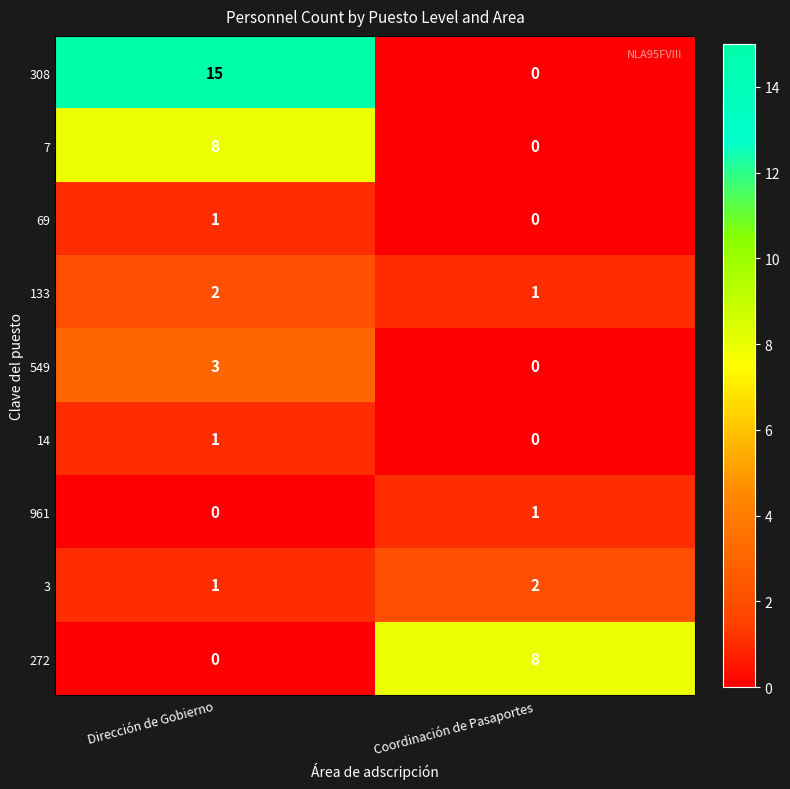

The value of 961 at Dirección de Gobierno is 1. True or false?

False